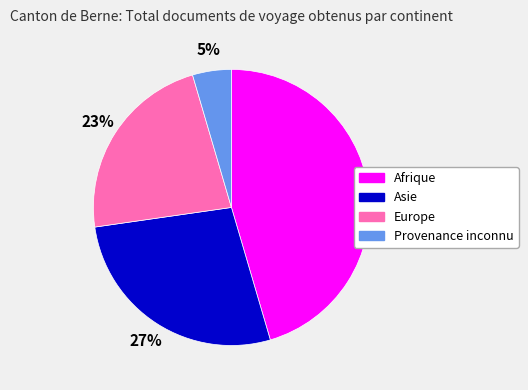

What percentage is the Provenance inconnu slice, to the nearest percent?

5%